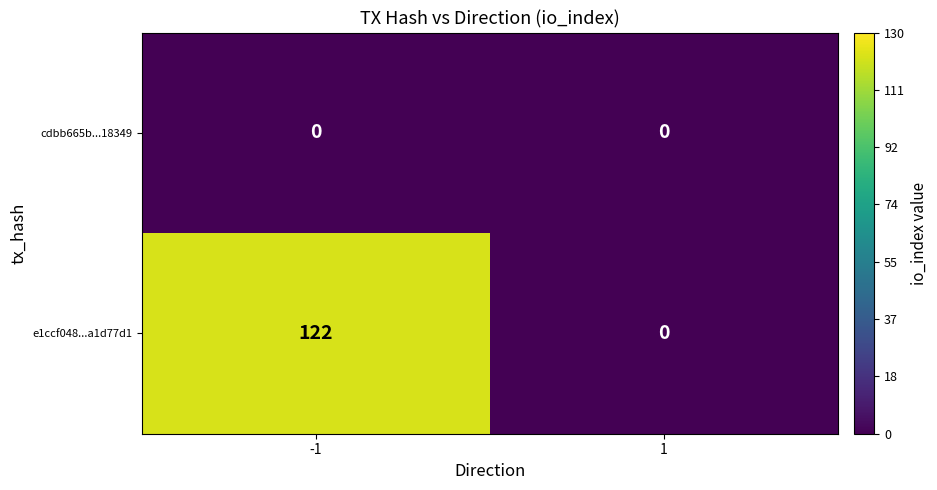

Rank the categories by e1ccf048...a1d77d1 value from lowest to highest.

1, -1